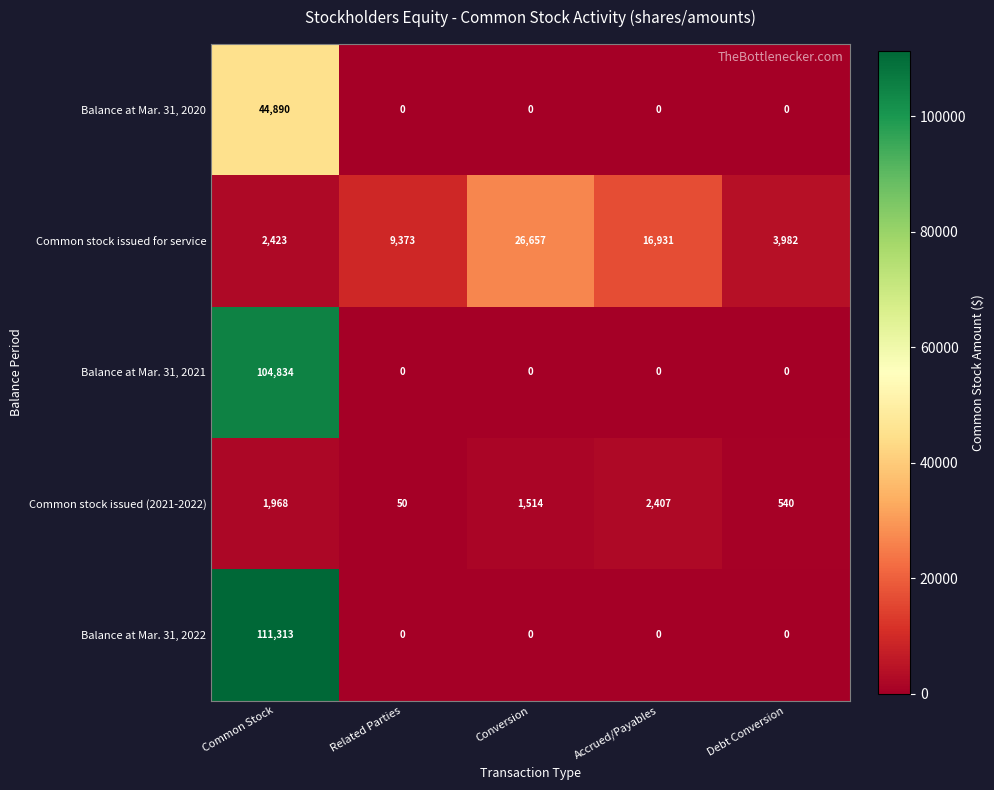

Which series changed the most between Conversion and Accrued/Payables?

Common stock issued for service